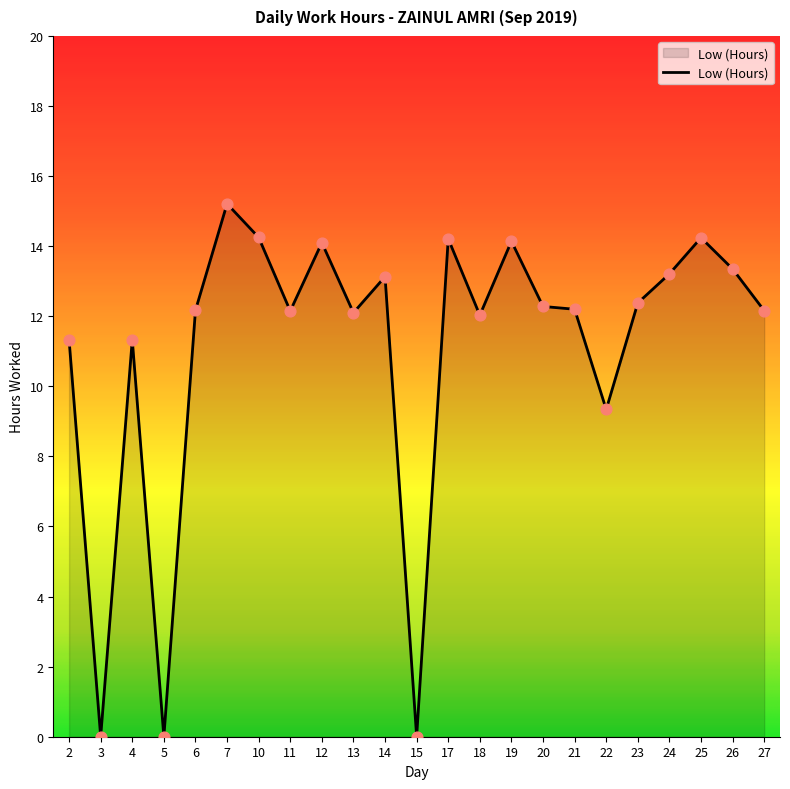

Approximately how many times larger is the value at 14 compared to 27?

1.1